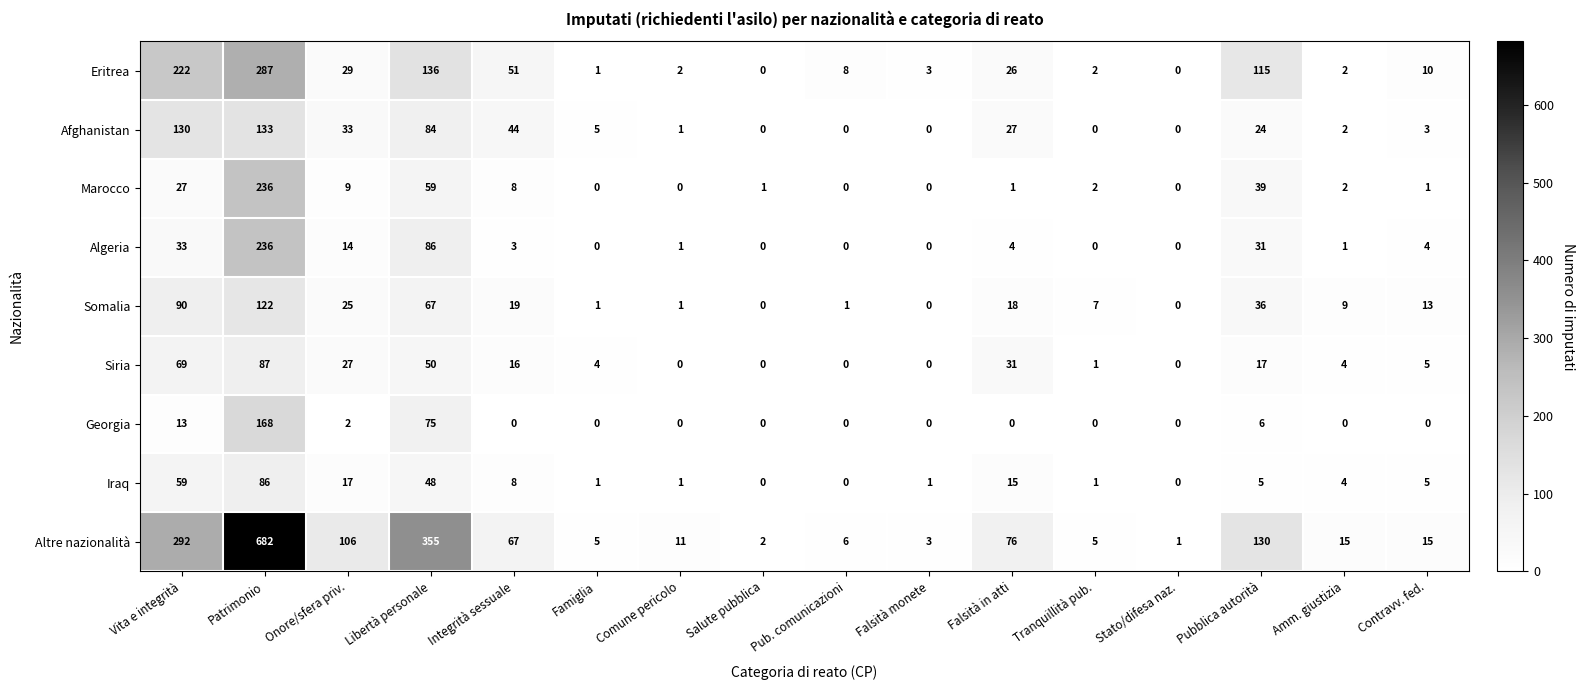

Is it true that Georgia equals 57 at Comune pericolo?

False